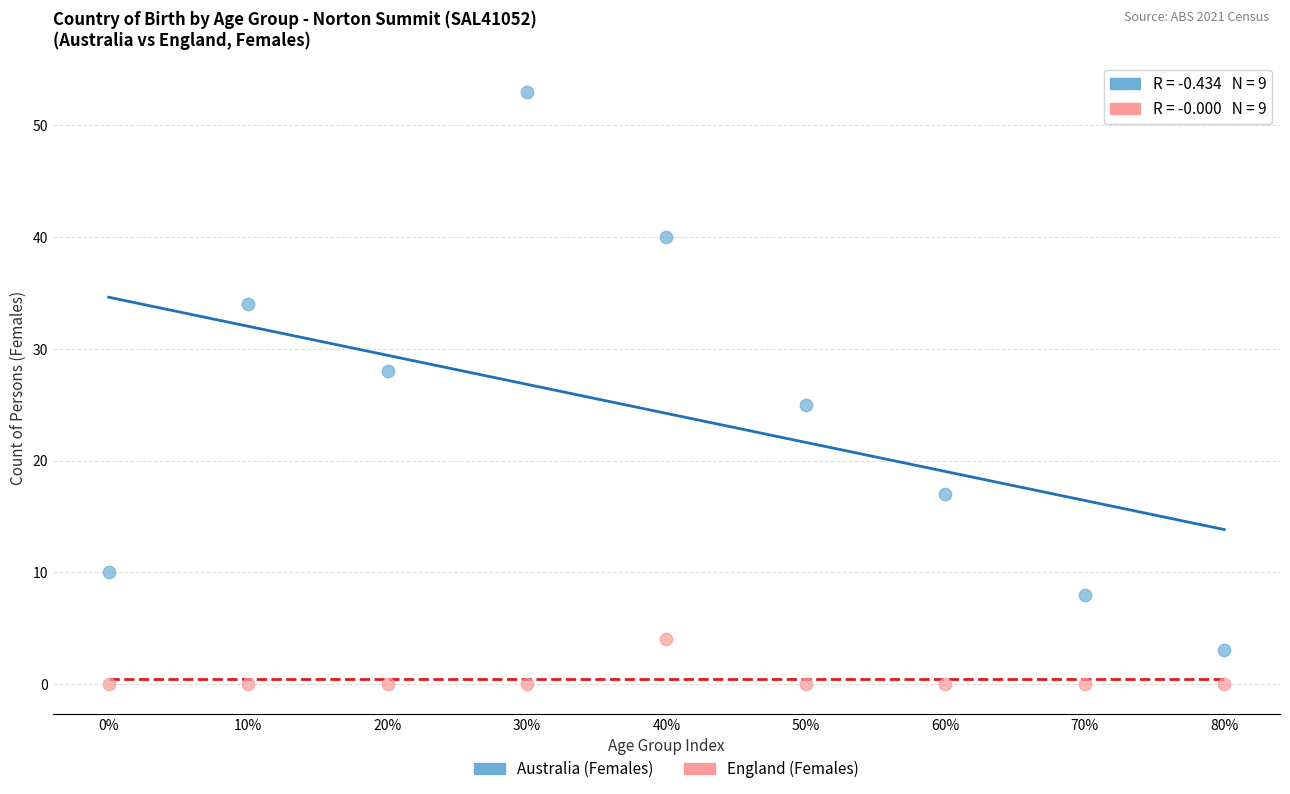

Which series reaches the maximum Y coordinate?

Australia (Females)